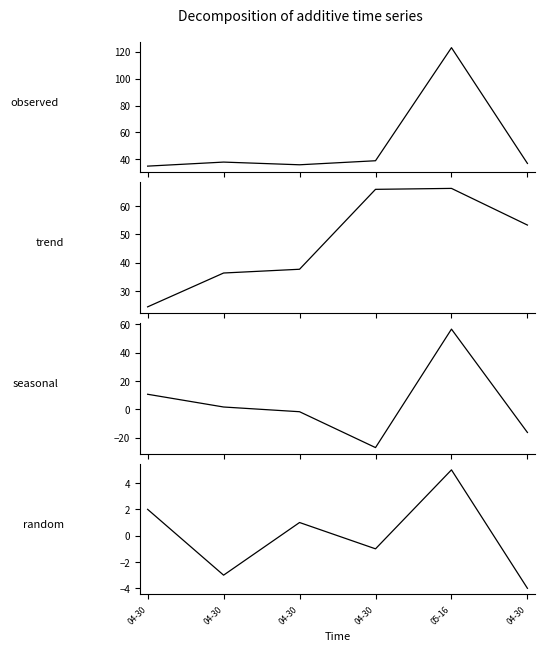

How many lines are shown in the chart?

4